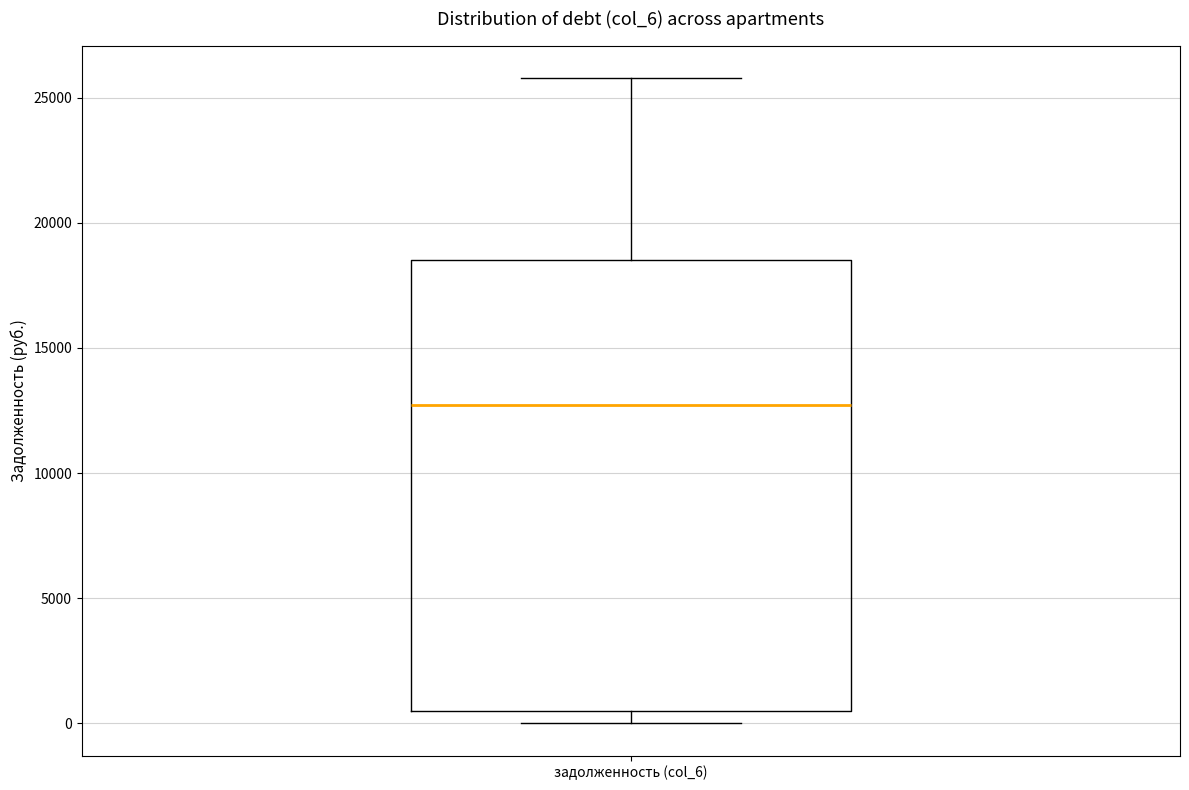

Where is the lower edge of the box for задолженность (col_6) on the y-axis? The values are not printed on the chart, so give them approximately, as read against the axis.

500